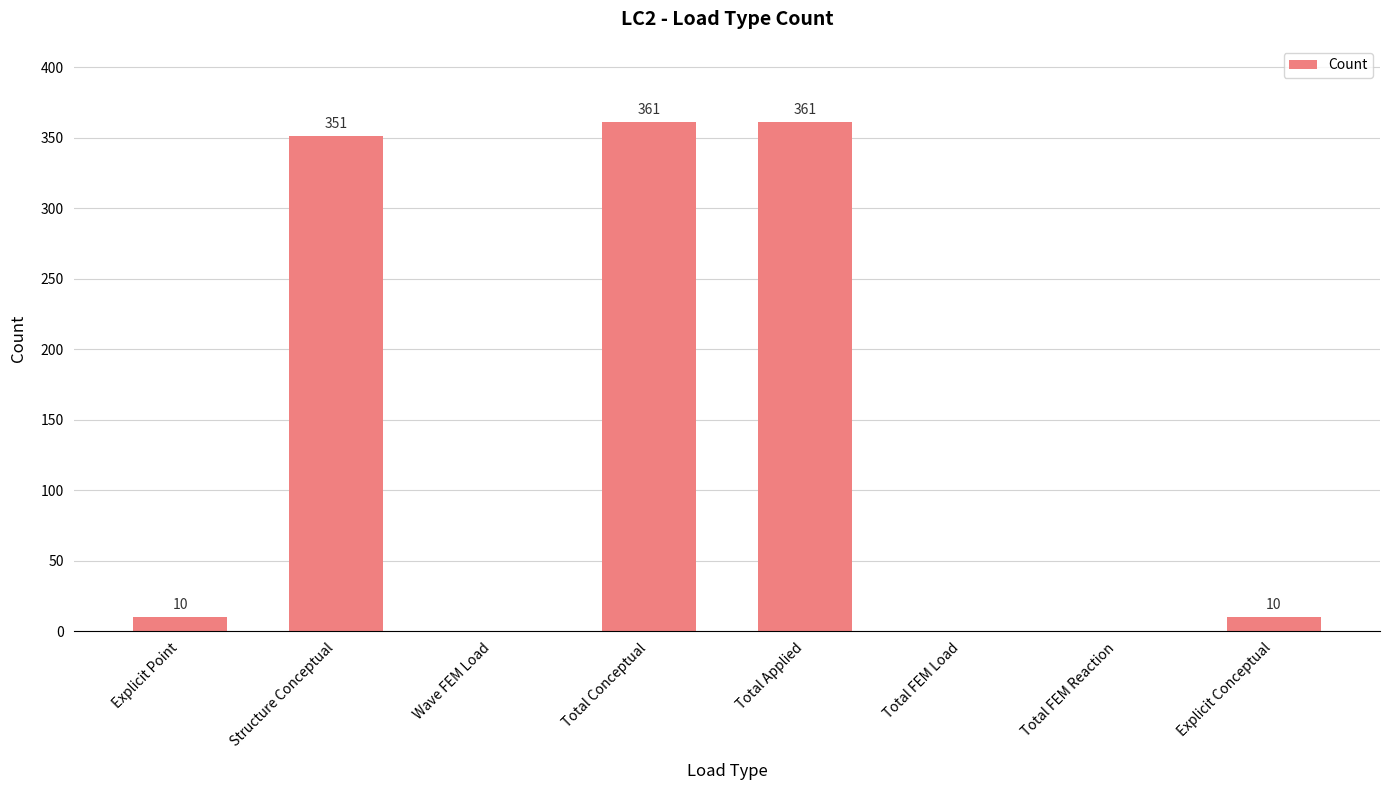

What is the ratio of the value at Total Conceptual to the value at Total Applied?

1.0